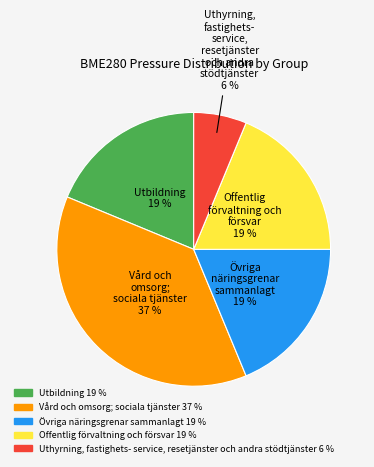

To the nearest percent, what is the difference between the largest and smallest slice percentages?

31%